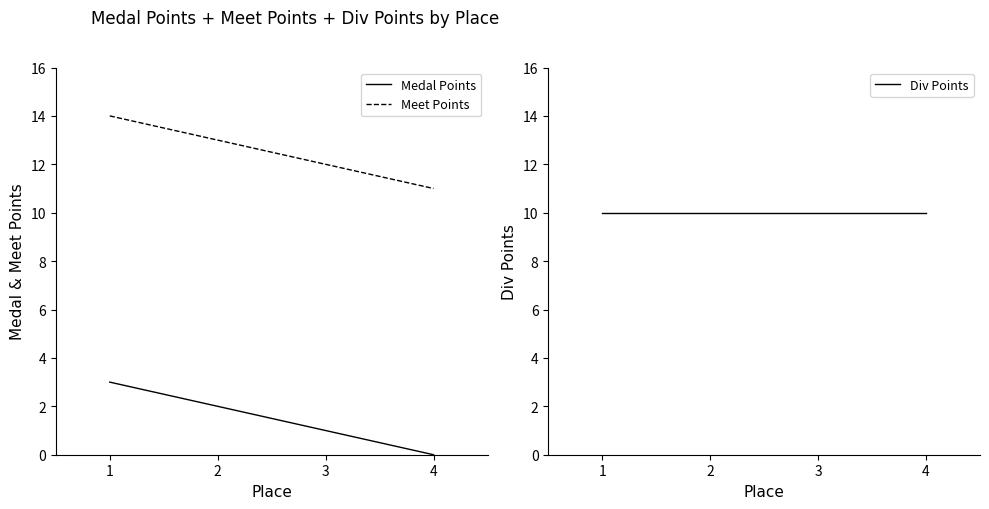

Which category has the lowest value across all series?

4